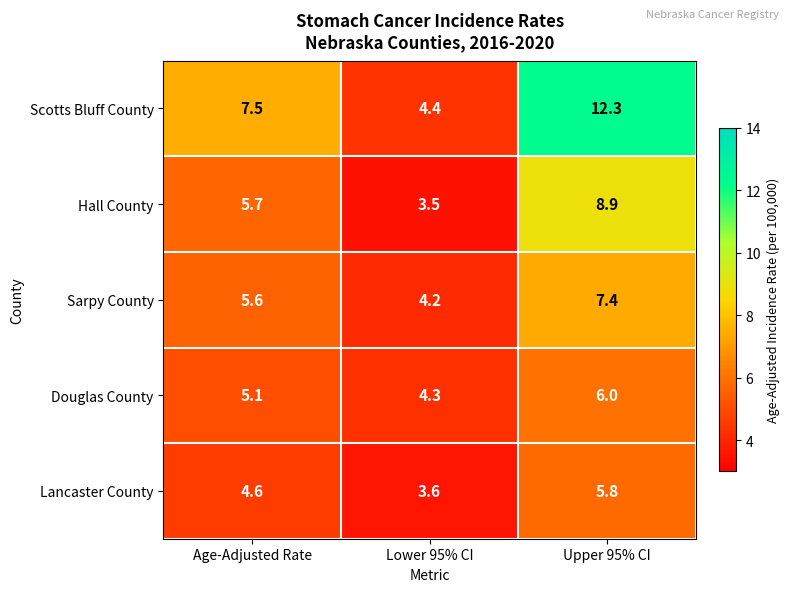

What is the minimum value shown in the chart?

3.5